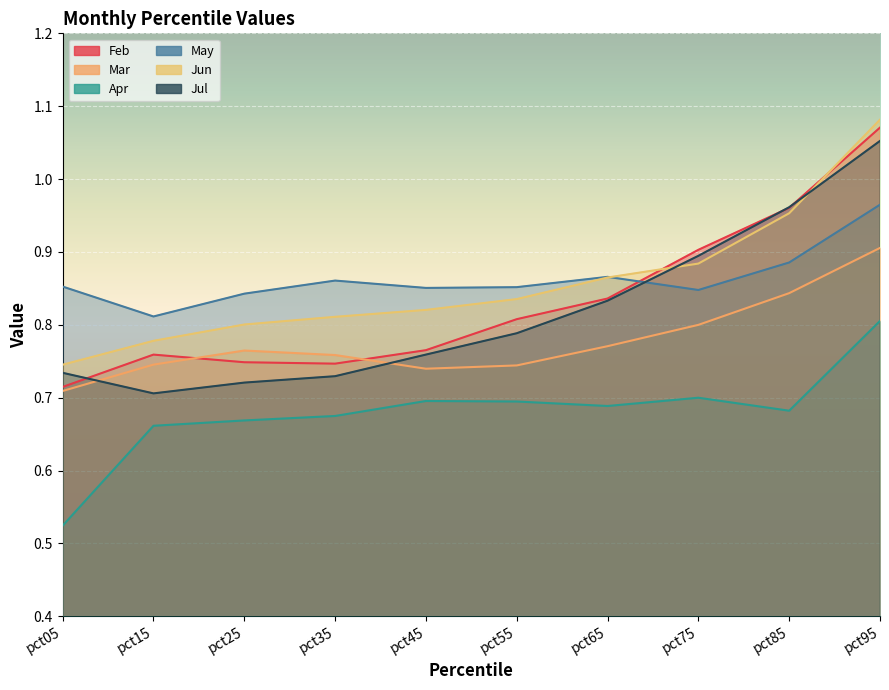

Reading left to right, extract all data points from this chart.

Feb: pct05=0.7	pct15=0.8	pct25=0.7	pct35=0.7	pct45=0.8	pct55=0.8	pct65=0.8	pct75=0.9	pct85=1.0	pct95=1.1
Mar: pct05=0.7	pct15=0.7	pct25=0.8	pct35=0.8	pct45=0.7	pct55=0.7	pct65=0.8	pct75=0.8	pct85=0.8	pct95=0.9
Apr: pct05=0.5	pct15=0.7	pct25=0.7	pct35=0.7	pct45=0.7	pct55=0.7	pct65=0.7	pct75=0.7	pct85=0.7	pct95=0.8
May: pct05=0.9	pct15=0.8	pct25=0.8	pct35=0.9	pct45=0.9	pct55=0.9	pct65=0.9	pct75=0.8	pct85=0.9	pct95=1.0
Jun: pct05=0.7	pct15=0.8	pct25=0.8	pct35=0.8	pct45=0.8	pct55=0.8	pct65=0.9	pct75=0.9	pct85=1.0	pct95=1.1
Jul: pct05=0.7	pct15=0.7	pct25=0.7	pct35=0.7	pct45=0.8	pct55=0.8	pct65=0.8	pct75=0.9	pct85=1.0	pct95=1.1